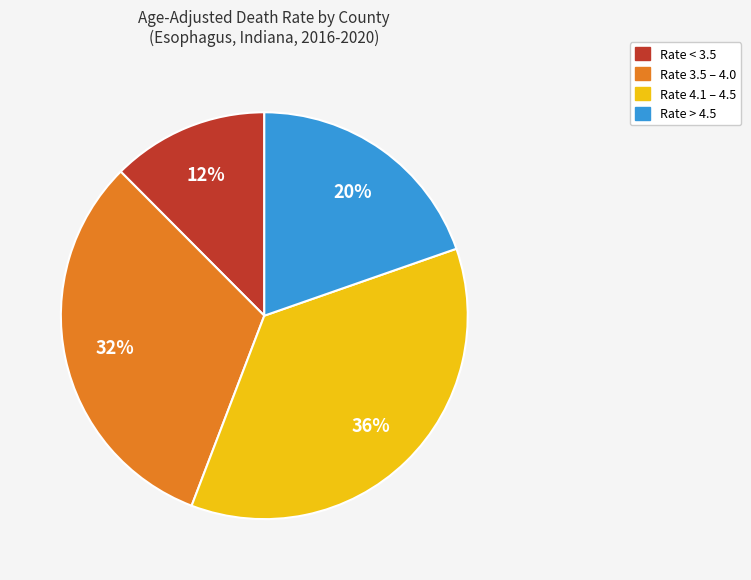

To the nearest percent, what is the difference between the largest and smallest slice percentages?

24%